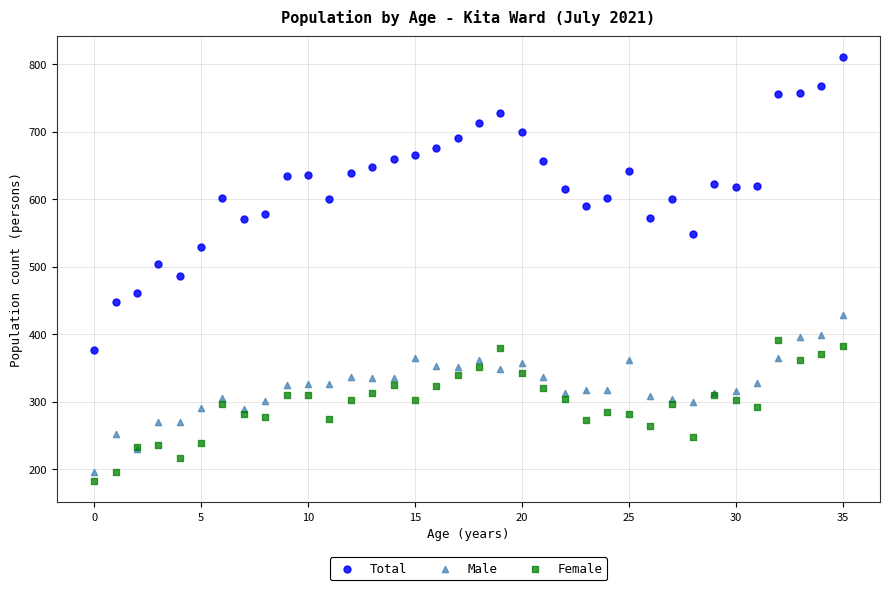

Which series contains the highest Y value?

Total